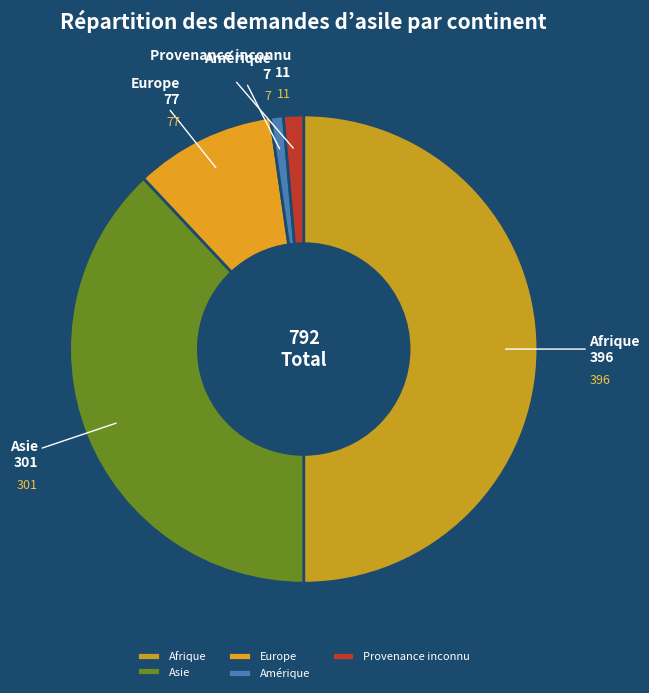

How many slices are in this pie chart?

5